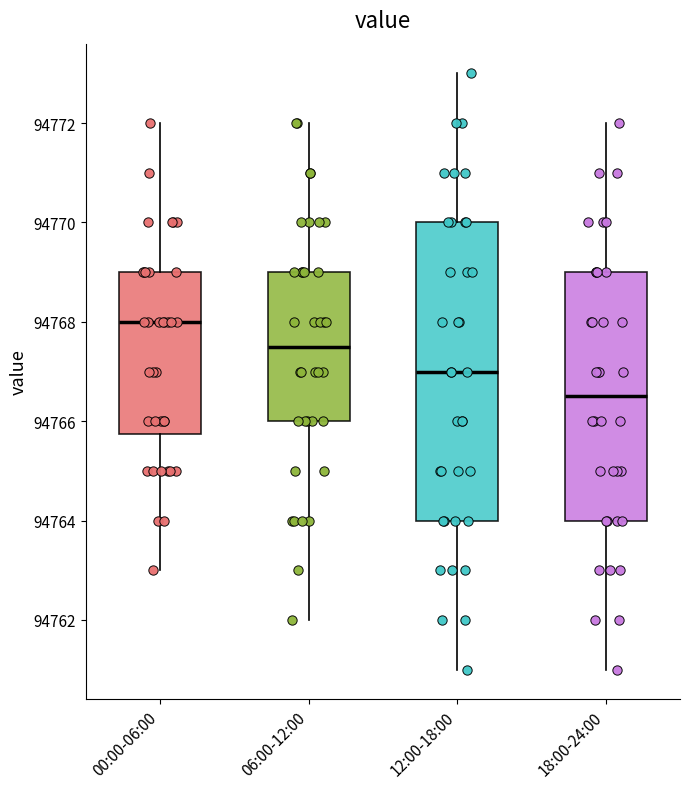

Reading left to right, read every box against the y-axis: the position of its median line, the range the box covers, and the ends of its whiskers. The values are not printed on the chart, so give them approximately, as read against the axis.

00:00-06:00: median 94768.0, box 94765.8 to 94769.0, whiskers 94763.0 to 94772.0
06:00-12:00: median 94767.6, box 94766.0 to 94769.0, whiskers 94762.0 to 94772.0
12:00-18:00: median 94767.0, box 94764.0 to 94770.0, whiskers 94761.0 to 94773.0
18:00-24:00: median 94766.6, box 94764.0 to 94769.0, whiskers 94761.0 to 94772.0